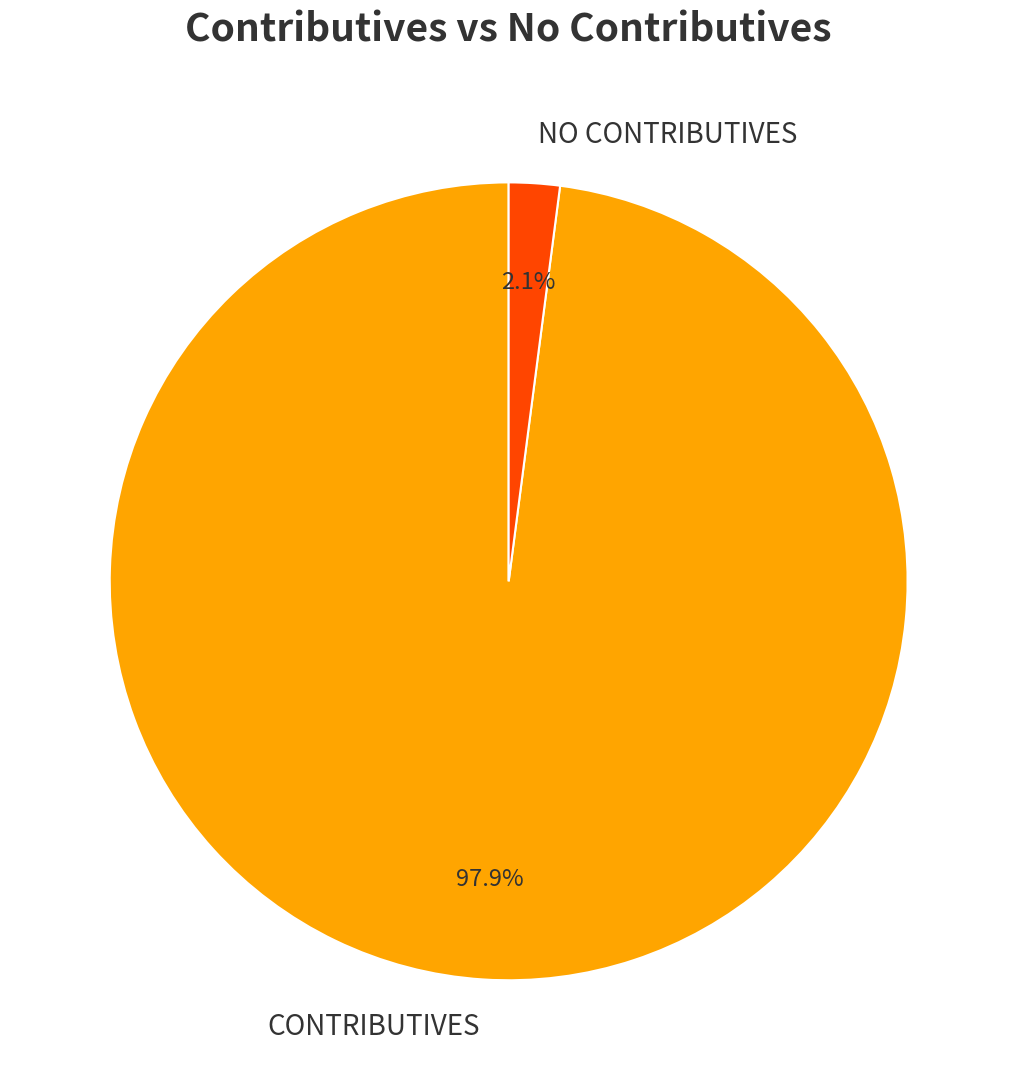

How many slices are in this pie chart?

2